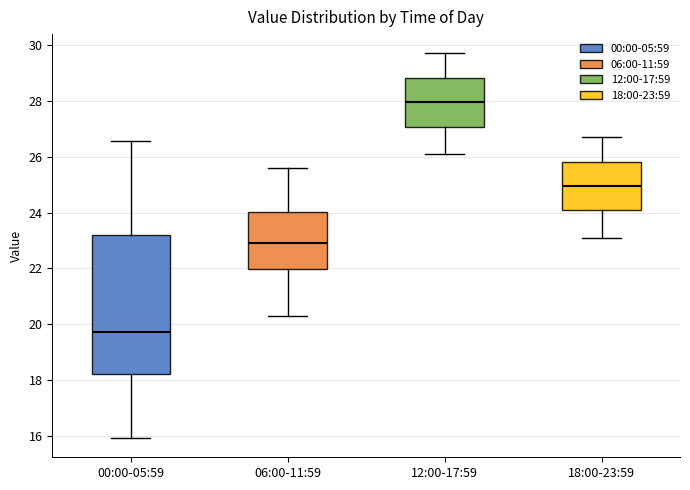

Reading left to right, read every box against the y-axis: the position of its median line, the range the box covers, and the ends of its whiskers. The values are not printed on the chart, so give them approximately, as read against the axis.

00:00-05:59: median 19.8, box 18.2 to 23.2, whiskers 16.0 to 26.6
06:00-11:59: median 23.0, box 22.0 to 24.0, whiskers 20.4 to 25.6
12:00-17:59: median 28.0, box 27.0 to 28.8, whiskers 26.2 to 29.8
18:00-23:59: median 25.0, box 24.0 to 25.8, whiskers 23.2 to 26.8